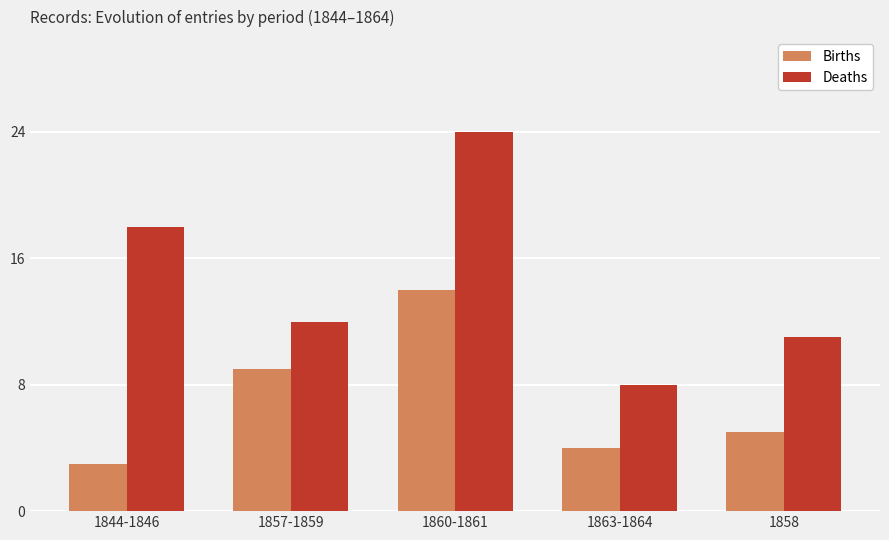

Reading left to right, extract all data points from this chart.

Births: 3	9	14	4	5
Deaths: 18	12	24	8	11